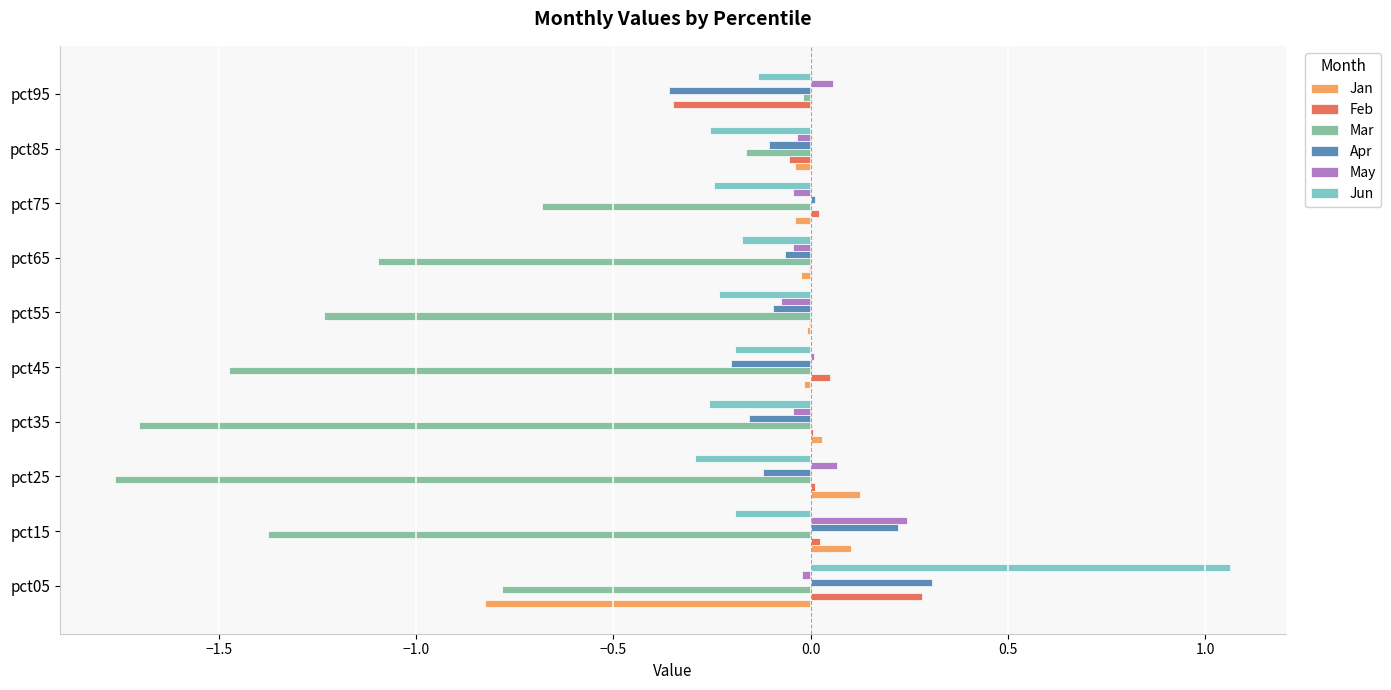

Is it true that Apr equals 0.5 at pct05?

False